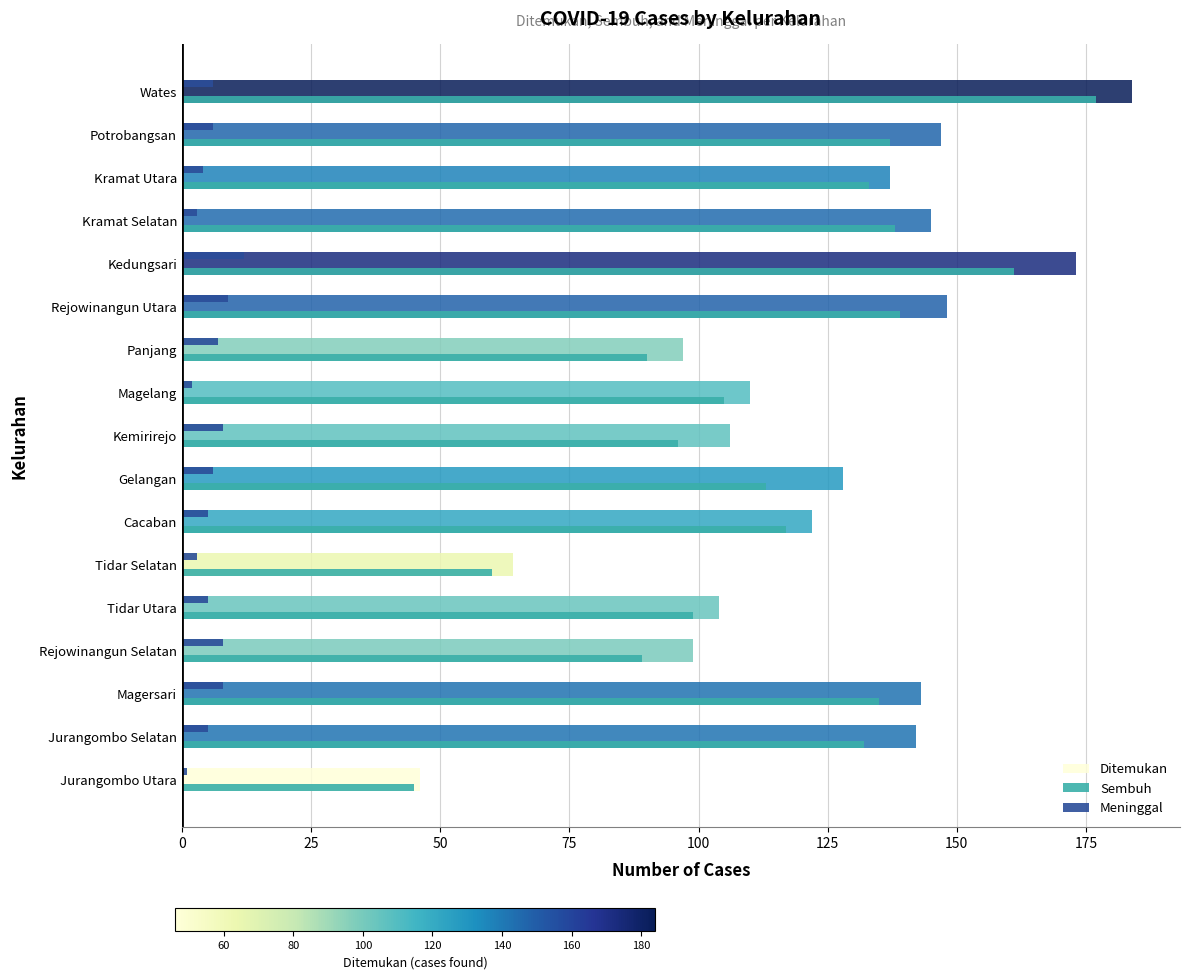

What is the spread (max minus min) of values at Kedungsari?

161